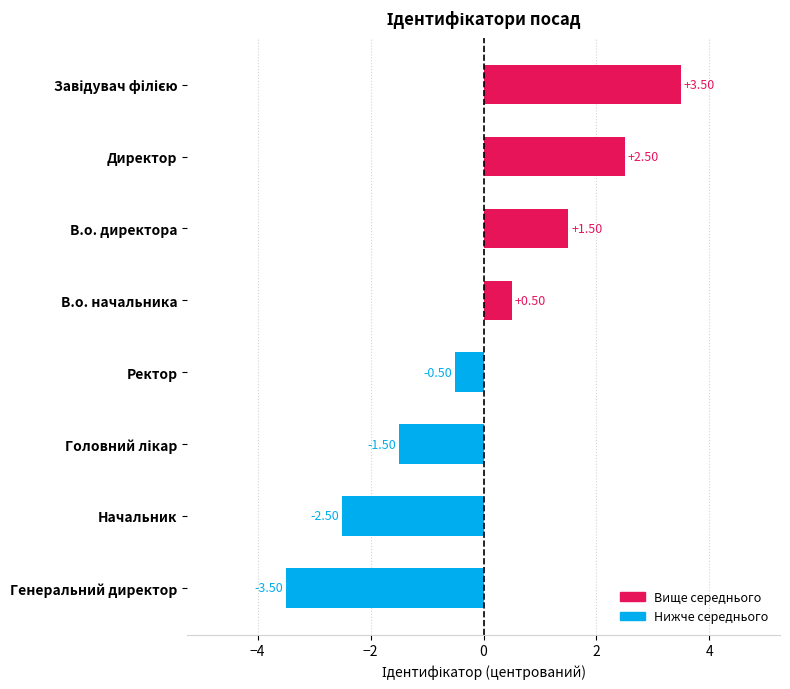

How many distinct data groups are displayed?

1